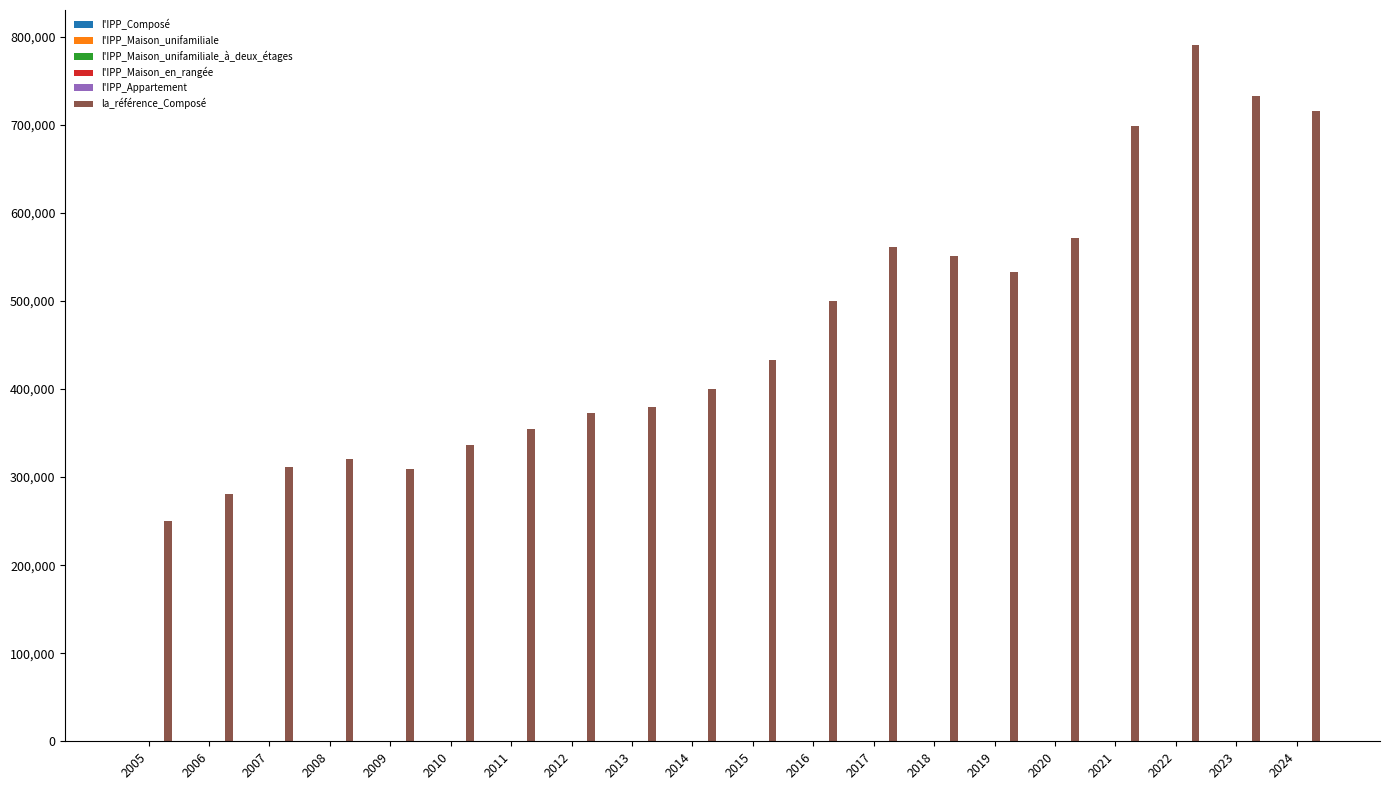

Which series changed the most between 2009 and 2016?

la_référence_Composé